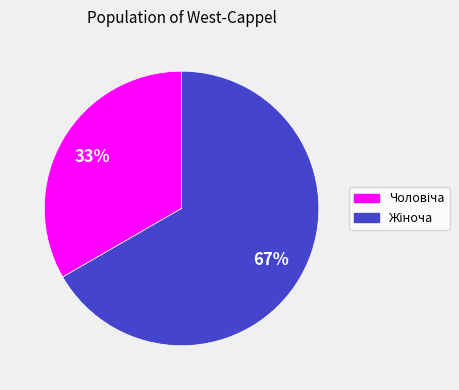

To the nearest percent, what is the average slice percentage?

50%